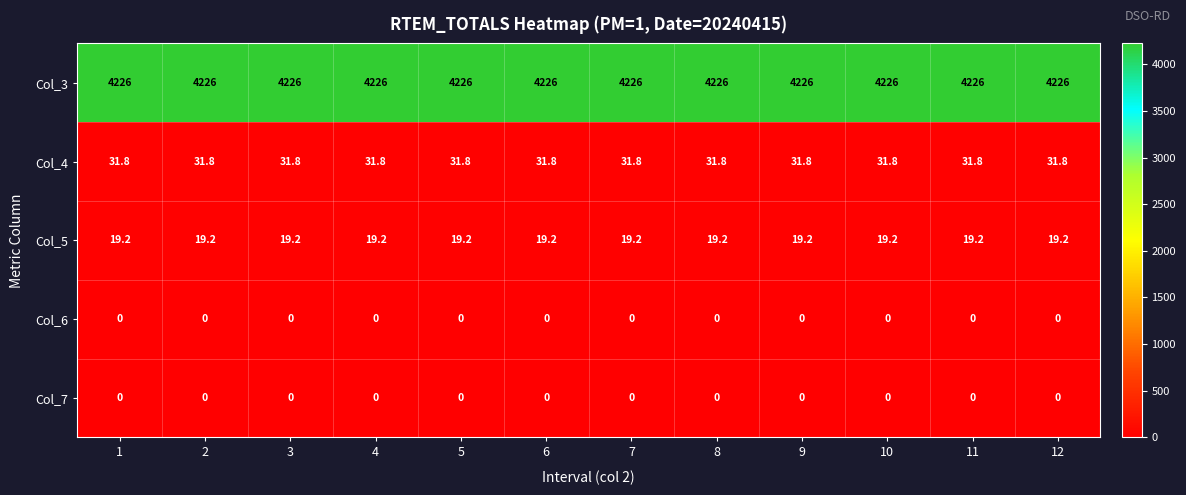

The value of Col_3 at 2 is 4226.0. True or false?

True